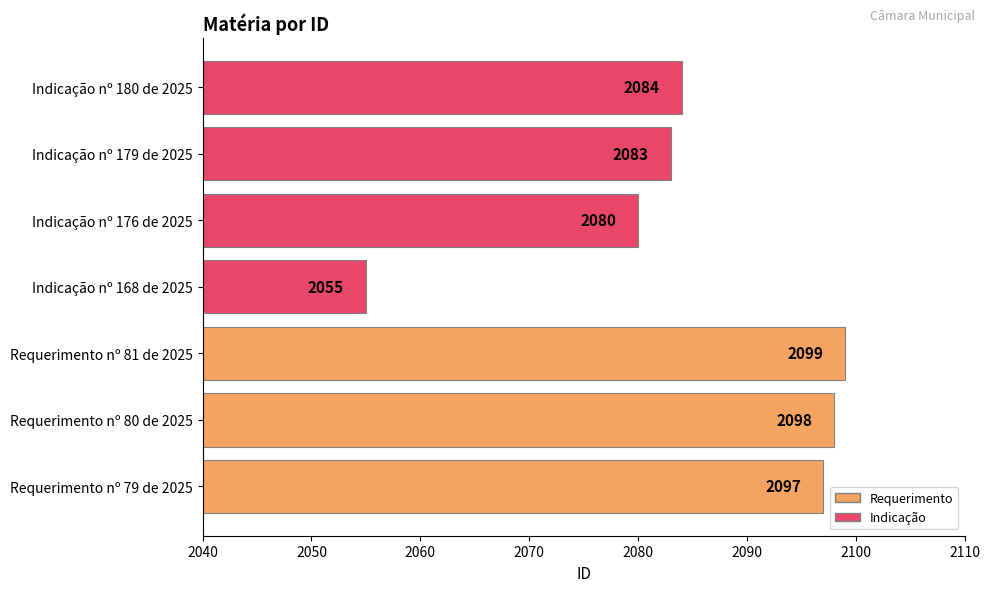

What is the difference between the second highest and second lowest values?

18